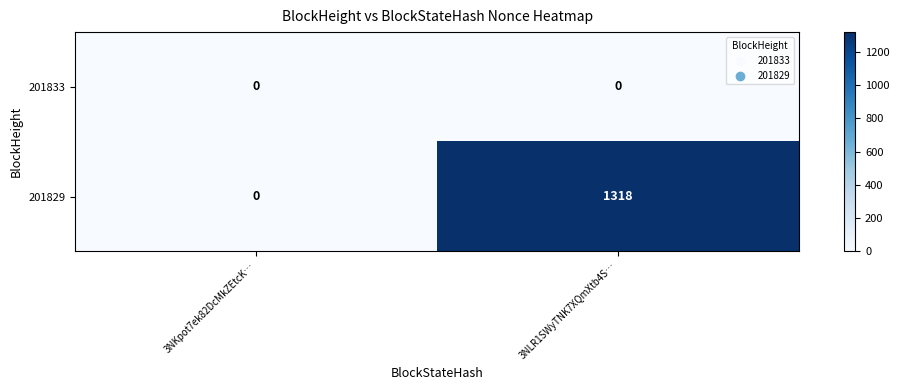

Which label corresponds to the largest value in the chart?

3NLR1SWyTNK7XQmXtb4S…